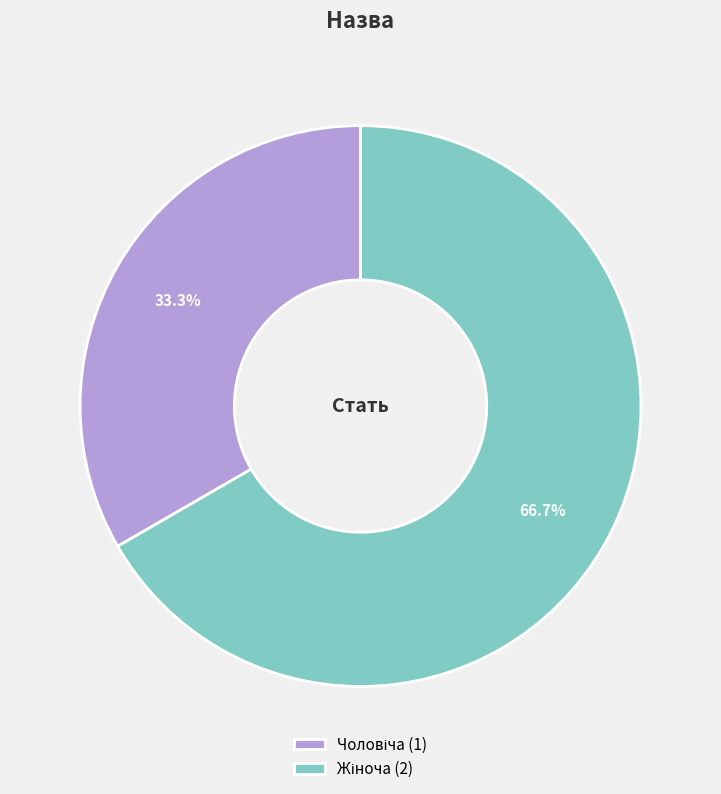

Does any single category account for the majority?

Yes